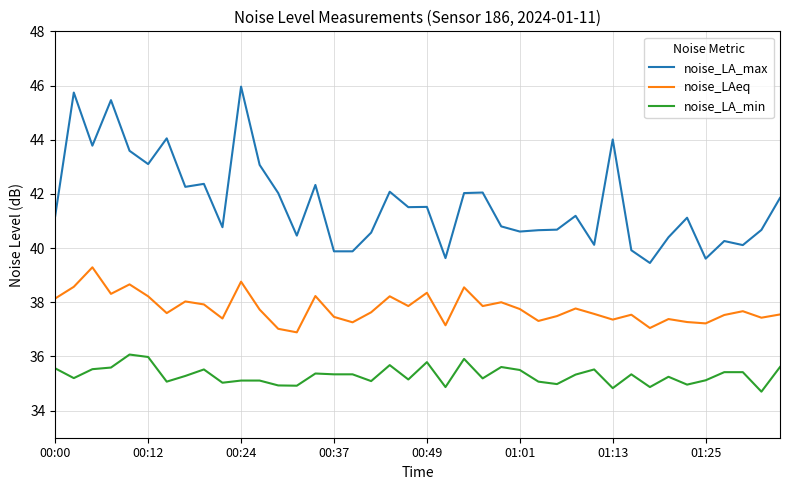

What is the highest value of the noise_LA_max series?

46.0